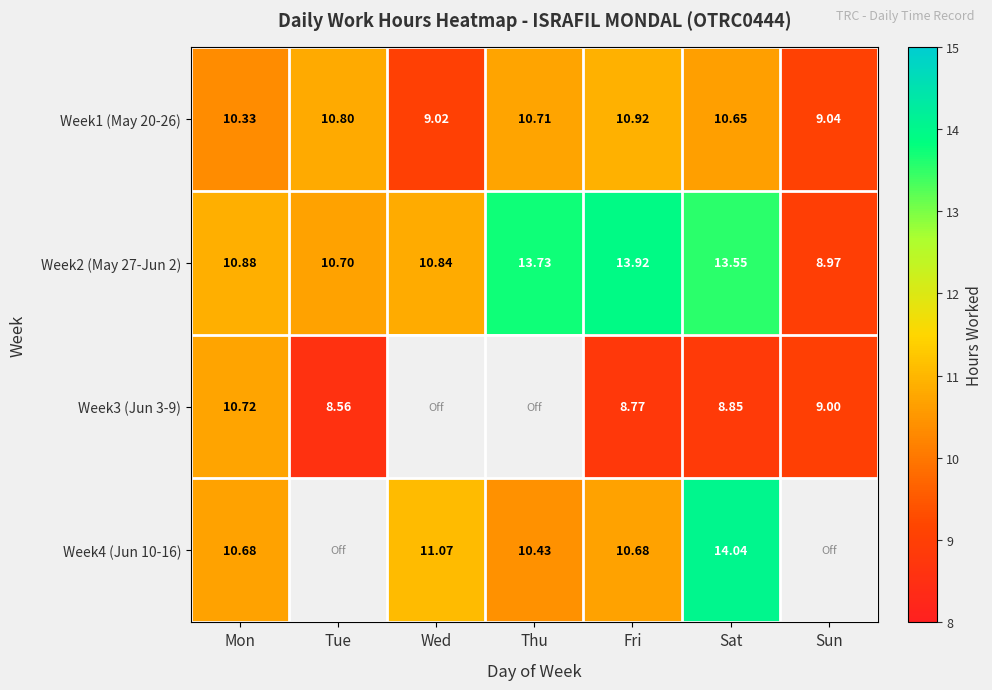

What is the smallest value displayed?

8.6